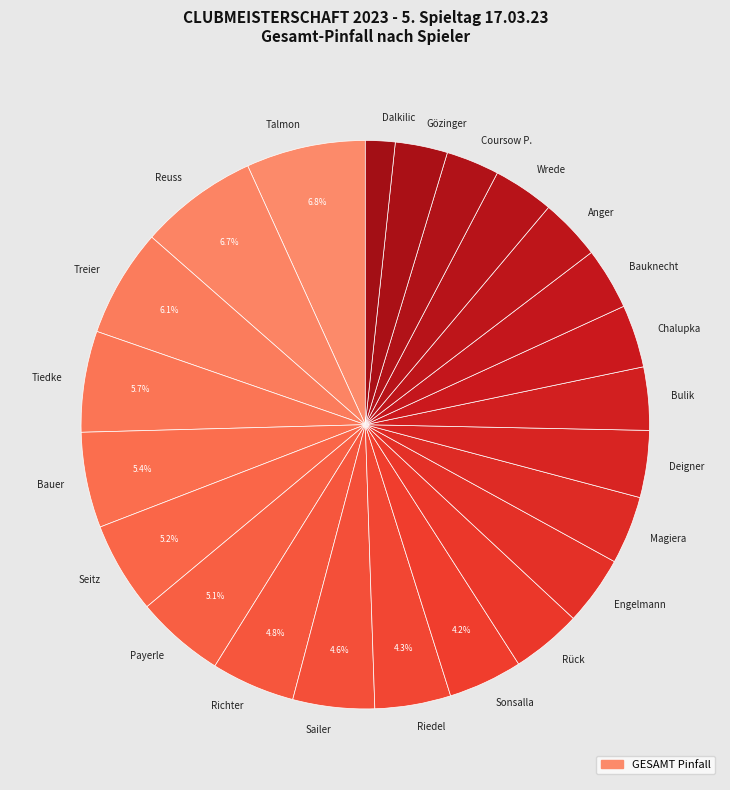

What percentage do Richter and Riedel together represent?

9.1%